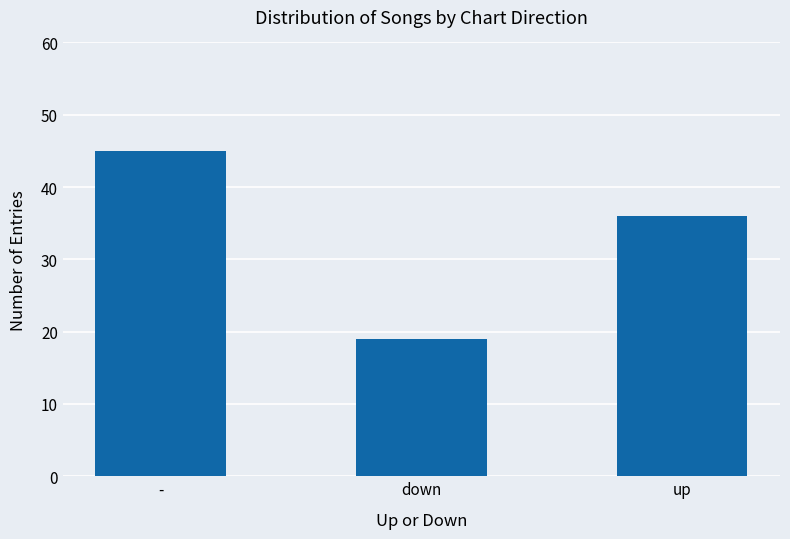

What is the smallest value displayed?

19